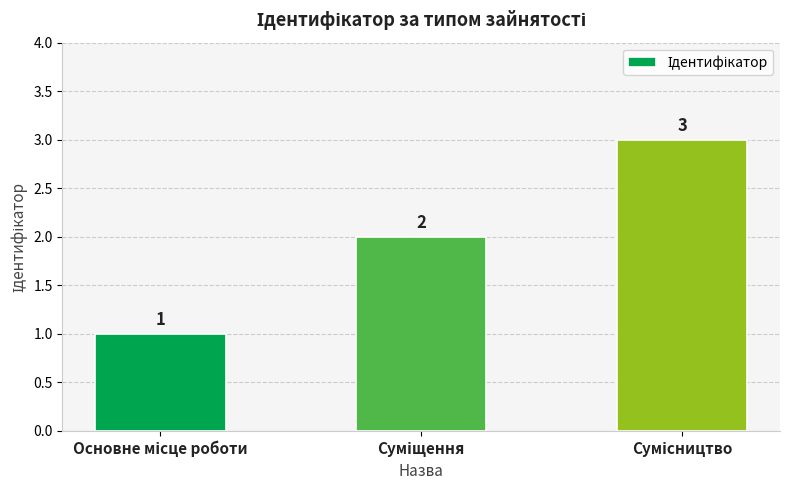

What is the value of the 3rd bar from the left?

3